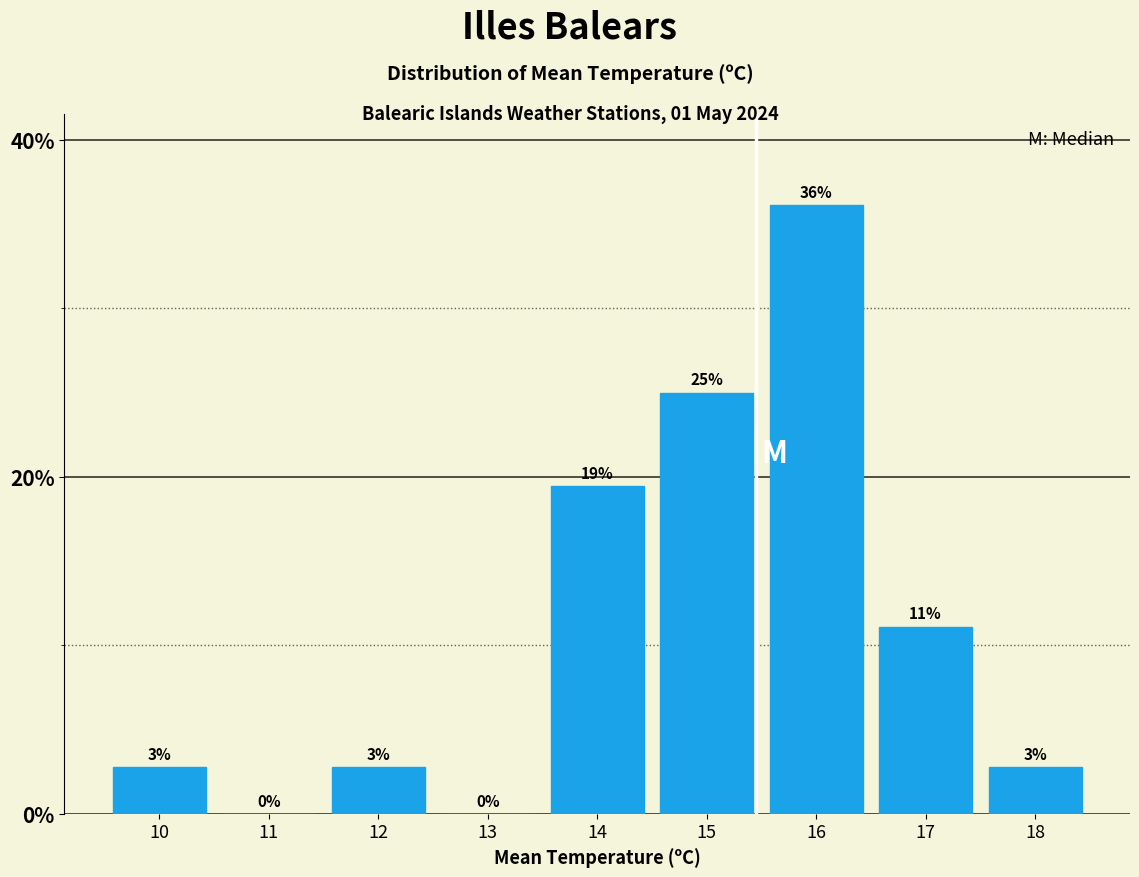

Are the bars horizontal?

No